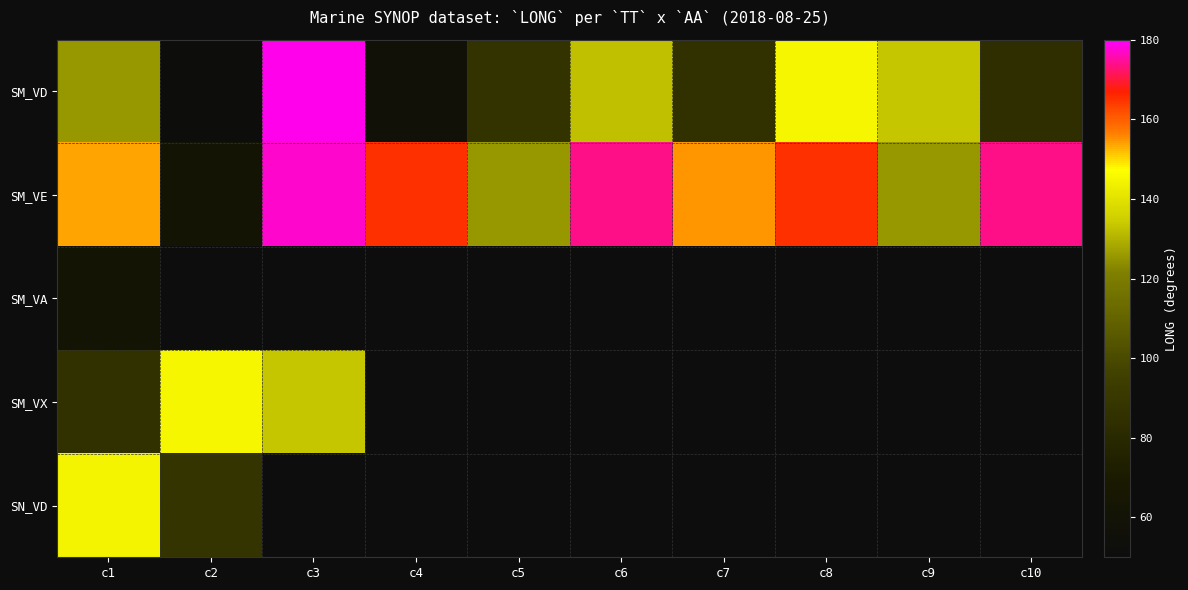

What is the difference between the maximum and minimum values in the SM_VX series?

59.2